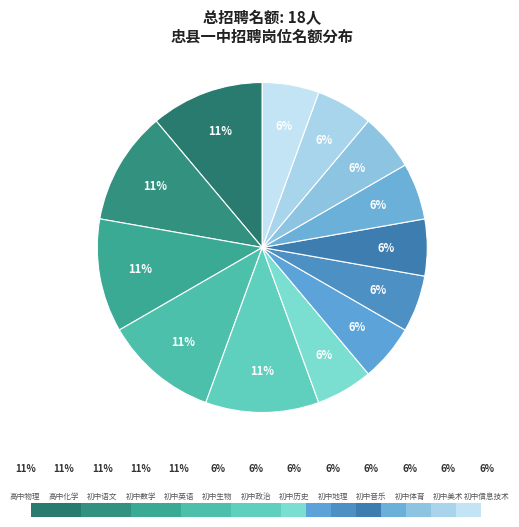

What is the largest slice in the pie chart?

高中物理